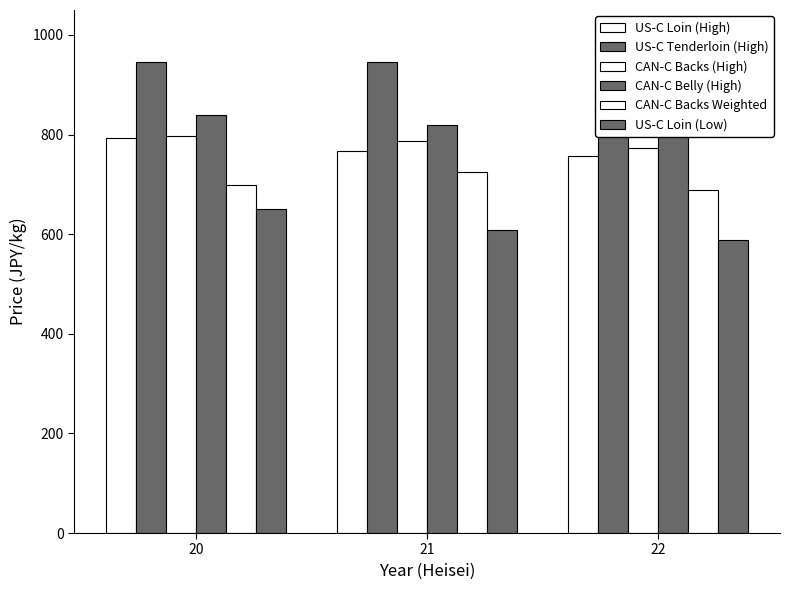

What are all the series names shown in the legend?

US-C Loin (High), US-C Tenderloin (High), CAN-C Backs (High), CAN-C Belly (High), CAN-C Backs Weighted, US-C Loin (Low)